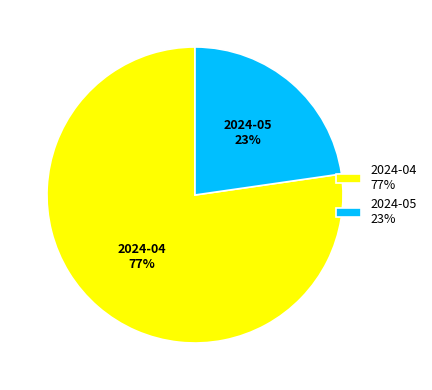

To the nearest percent, what is the average slice percentage?

50%